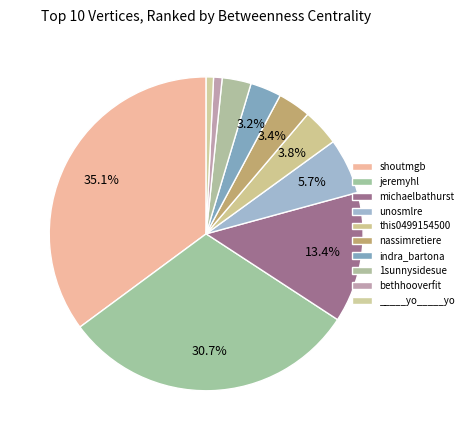

Approximately how many times larger is the value at 1sunnysidesue compared to _____yo_____yo?

4.0